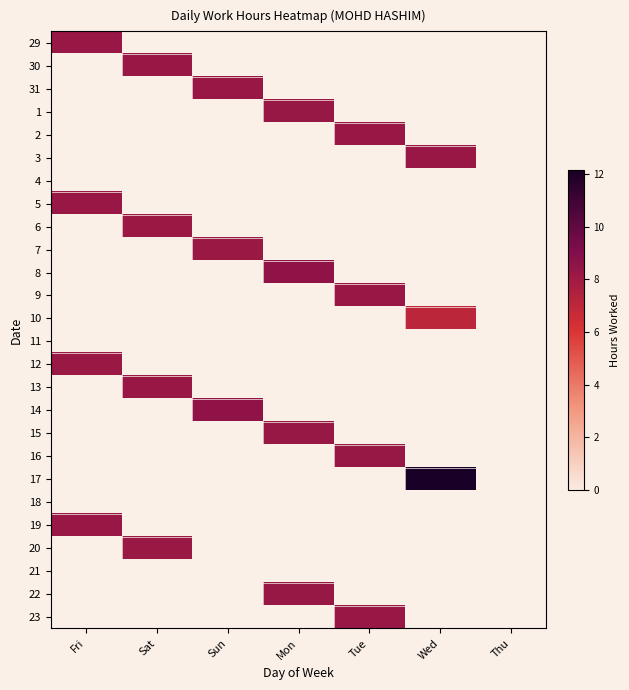

Reading right to left, what are all the values shown in this chart?

29: Thu=0.0	Wed=0.0	Tue=0.0	Mon=0.0	Sun=0.0	Sat=0.0	Fri=8.3
30: Thu=0.0	Wed=0.0	Tue=0.0	Mon=0.0	Sun=0.0	Sat=8.2	Fri=0.0
31: Thu=0.0	Wed=0.0	Tue=0.0	Mon=0.0	Sun=8.2	Sat=0.0	Fri=0.0
1: Thu=0.0	Wed=0.0	Tue=0.0	Mon=8.3	Sun=0.0	Sat=0.0	Fri=0.0
2: Thu=0.0	Wed=0.0	Tue=8.3	Mon=0.0	Sun=0.0	Sat=0.0	Fri=0.0
3: Thu=0.0	Wed=8.2	Tue=0.0	Mon=0.0	Sun=0.0	Sat=0.0	Fri=0.0
4: Thu=0.0	Wed=0.0	Tue=0.0	Mon=0.0	Sun=0.0	Sat=0.0	Fri=0.0
5: Thu=0.0	Wed=0.0	Tue=0.0	Mon=0.0	Sun=0.0	Sat=0.0	Fri=8.2
6: Thu=0.0	Wed=0.0	Tue=0.0	Mon=0.0	Sun=0.0	Sat=8.2	Fri=0.0
7: Thu=0.0	Wed=0.0	Tue=0.0	Mon=0.0	Sun=8.2	Sat=0.0	Fri=0.0
8: Thu=0.0	Wed=0.0	Tue=0.0	Mon=8.6	Sun=0.0	Sat=0.0	Fri=0.0
9: Thu=0.0	Wed=0.0	Tue=8.2	Mon=0.0	Sun=0.0	Sat=0.0	Fri=0.0
10: Thu=0.0	Wed=7.0	Tue=0.0	Mon=0.0	Sun=0.0	Sat=0.0	Fri=0.0
11: Thu=0.0	Wed=0.0	Tue=0.0	Mon=0.0	Sun=0.0	Sat=0.0	Fri=0.0
12: Thu=0.0	Wed=0.0	Tue=0.0	Mon=0.0	Sun=0.0	Sat=0.0	Fri=8.2
13: Thu=0.0	Wed=0.0	Tue=0.0	Mon=0.0	Sun=0.0	Sat=8.2	Fri=0.0
14: Thu=0.0	Wed=0.0	Tue=0.0	Mon=0.0	Sun=8.6	Sat=0.0	Fri=0.0
15: Thu=0.0	Wed=0.0	Tue=0.0	Mon=8.3	Sun=0.0	Sat=0.0	Fri=0.0
16: Thu=0.0	Wed=0.0	Tue=8.3	Mon=0.0	Sun=0.0	Sat=0.0	Fri=0.0
17: Thu=0.0	Wed=12.2	Tue=0.0	Mon=0.0	Sun=0.0	Sat=0.0	Fri=0.0
18: Thu=0.0	Wed=0.0	Tue=0.0	Mon=0.0	Sun=0.0	Sat=0.0	Fri=0.0
19: Thu=0.0	Wed=0.0	Tue=0.0	Mon=0.0	Sun=0.0	Sat=0.0	Fri=8.2
20: Thu=0.0	Wed=0.0	Tue=0.0	Mon=0.0	Sun=0.0	Sat=8.2	Fri=0.0
21: Thu=0.0	Wed=0.0	Tue=0.0	Mon=0.0	Sun=0.0	Sat=0.0	Fri=0.0
22: Thu=0.0	Wed=0.0	Tue=0.0	Mon=8.3	Sun=0.0	Sat=0.0	Fri=0.0
23: Thu=0.0	Wed=0.0	Tue=8.2	Mon=0.0	Sun=0.0	Sat=0.0	Fri=0.0